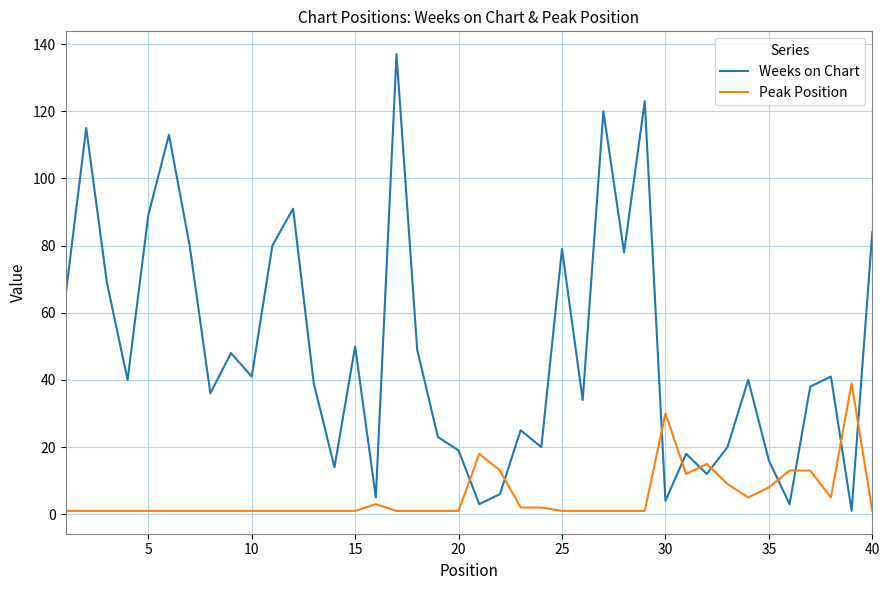

How many lines are shown in the chart?

2